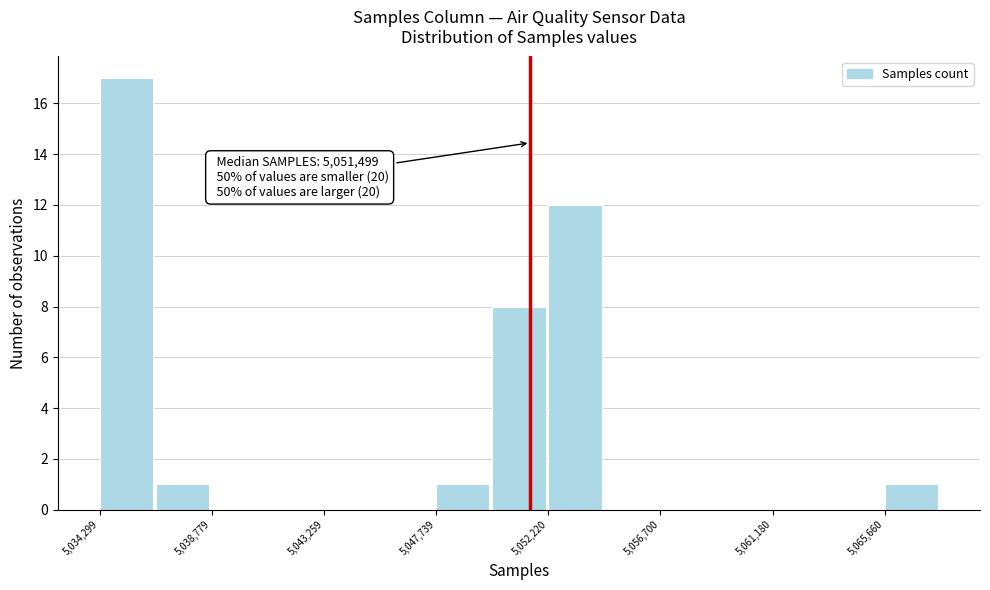

Which range on the x-axis has the tallest bar?

5034500 to 5036500